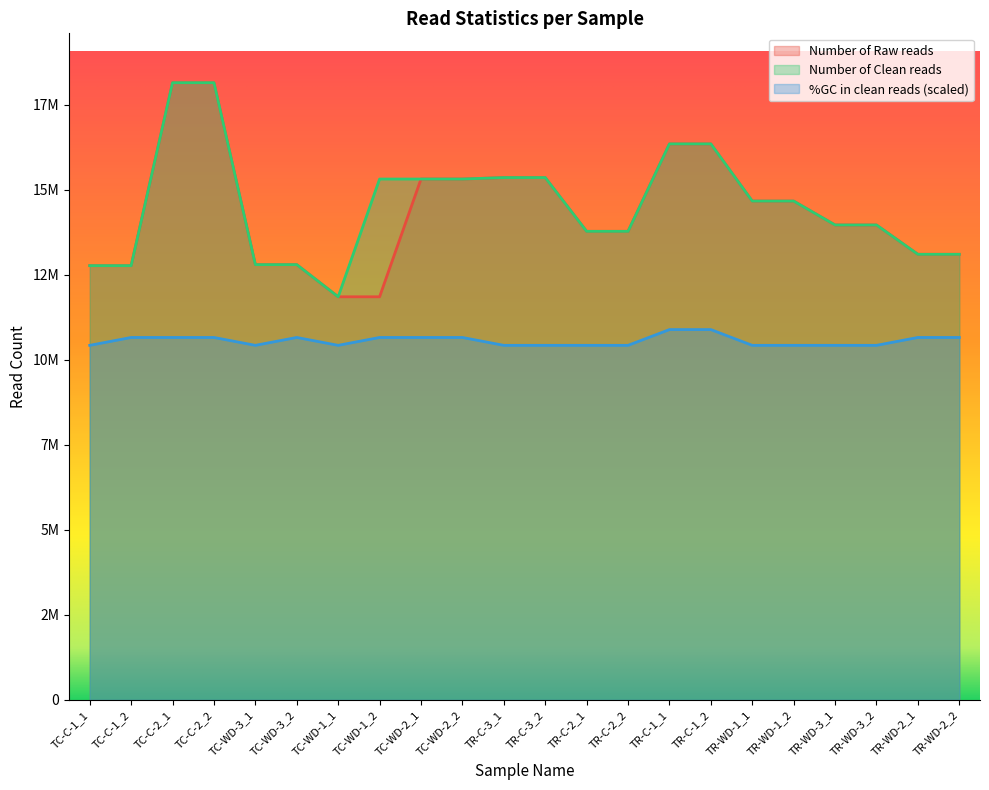

True or false: Number of Clean reads and Number of Raw reads intersect in this chart.

False